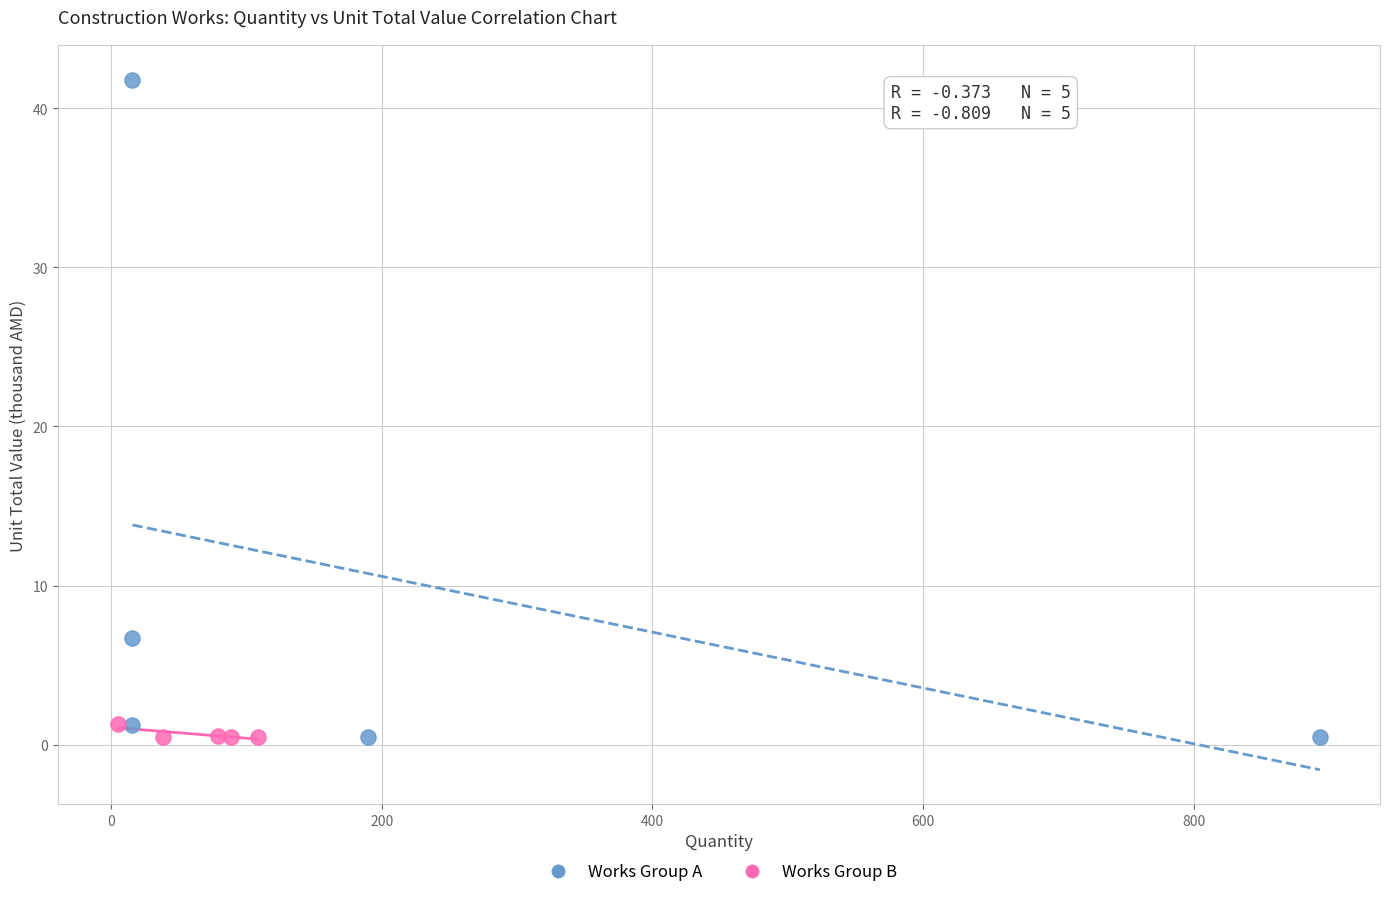

Which series has the largest Y range (max minus min)?

Works Group A